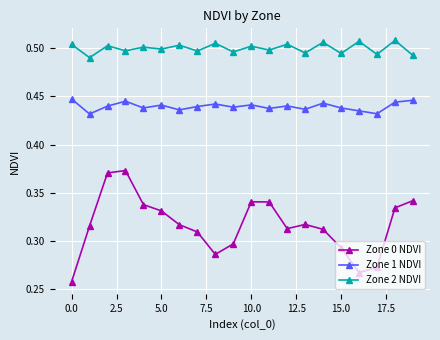

Count the number of data series in this chart.

3